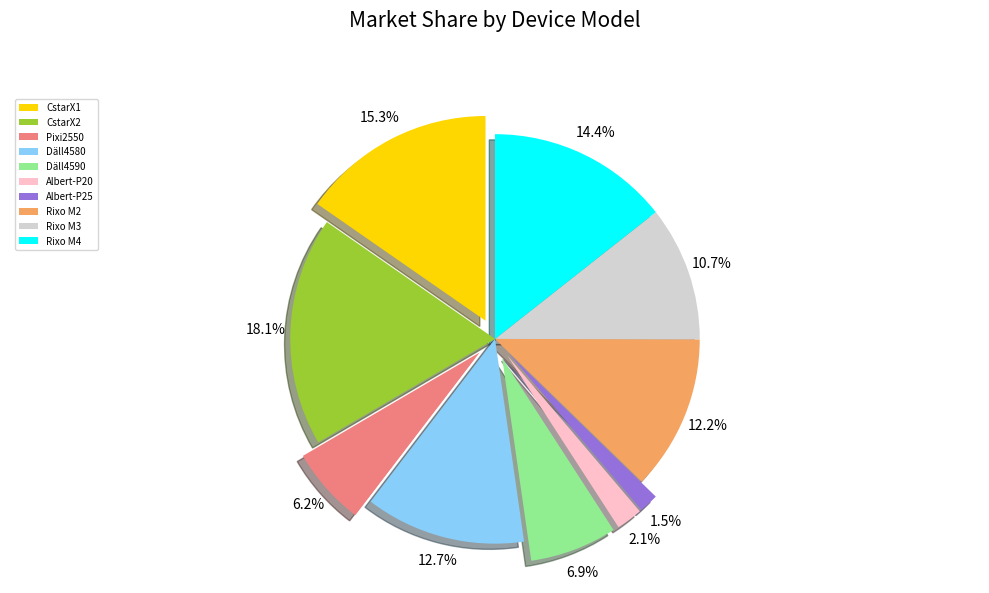

To the nearest percent, what is the average slice percentage?

10%